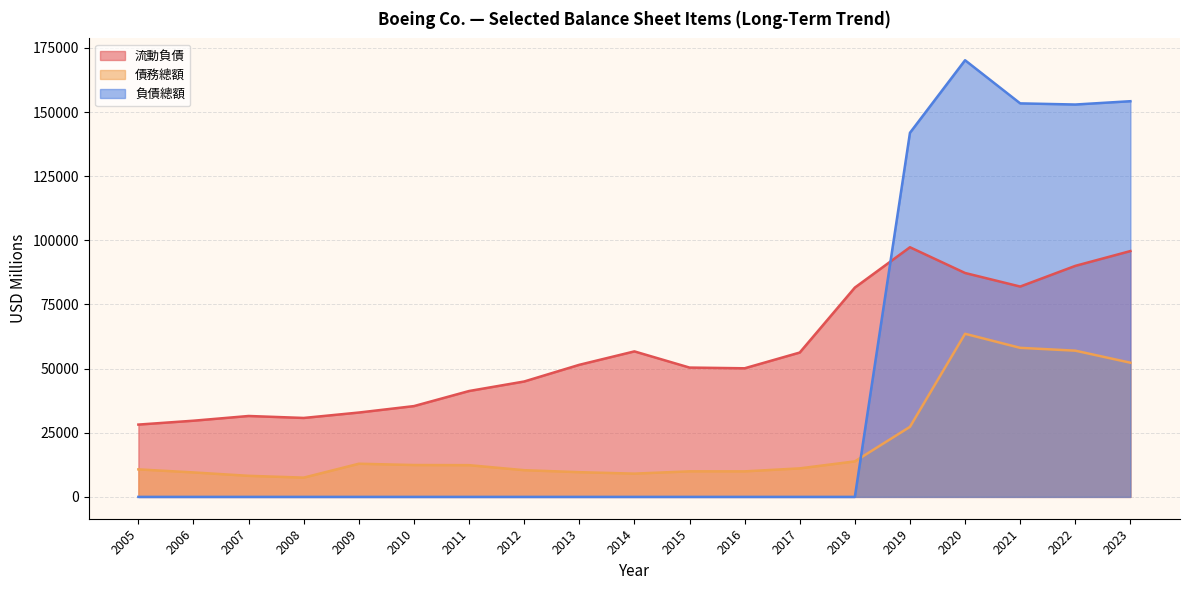

Rank the series by their maximum value, from lowest to highest.

債務總額, 流動負債, 負債總額